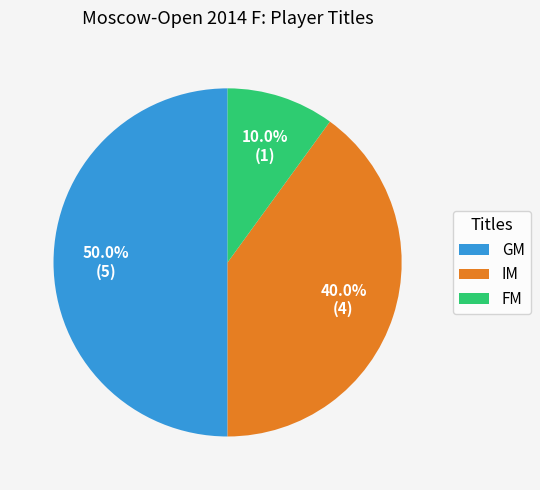

What percentage do GM and IM together represent?

90.0%